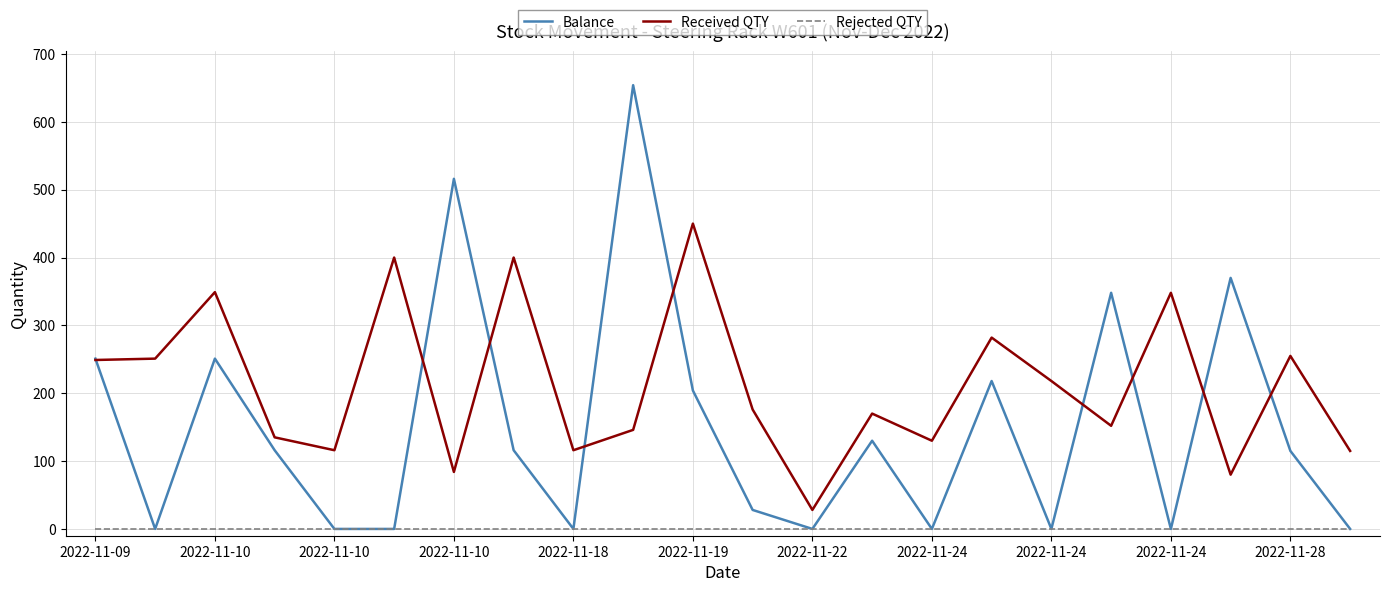

True or false: Received QTY and Rejected QTY cross at least once.

False